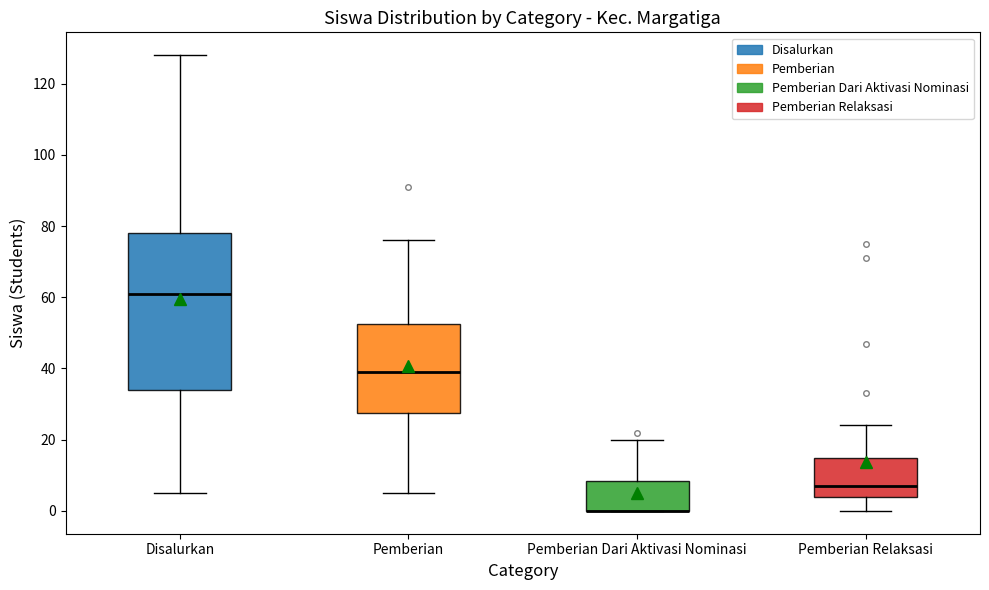

Reading left to right, transcribe this box plot: for each box, give where its median line is, the range the box spans, and where its two whiskers end, as read against the y-axis. The values are not printed on the chart, so give them approximately, as read against the axis.

Disalurkan: median 62, box 34 to 78, whiskers 6 to 128
Pemberian: median 40, box 28 to 52, whiskers 6 to 76
Pemberian Dari Aktivasi Nominasi: median 0 (drawn on the box's lower edge), box 0 to 8, whiskers 0 to 20
Pemberian Relaksasi: median 8, box 4 to 16, whiskers 0 to 24